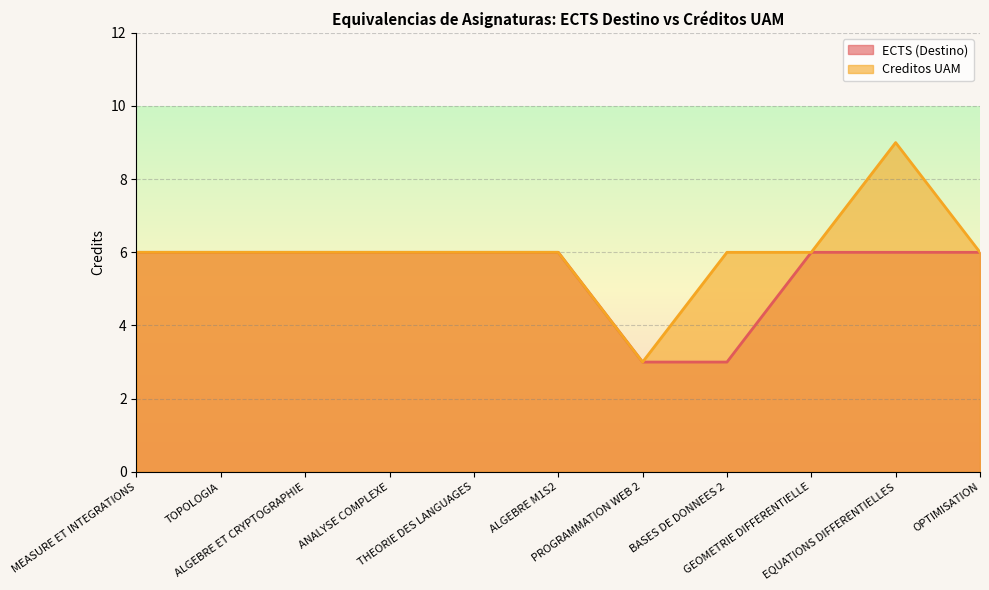

What are all the series names shown in the legend?

ECTS (Destino), Creditos UAM